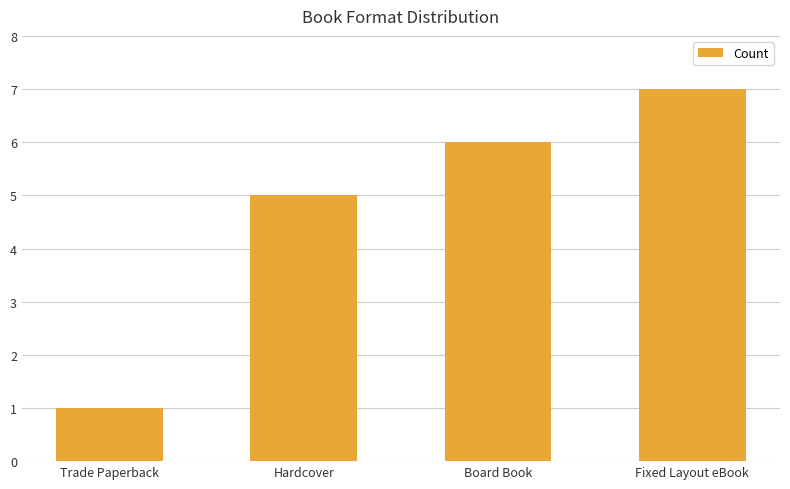

What is the minimum value shown in the chart?

1